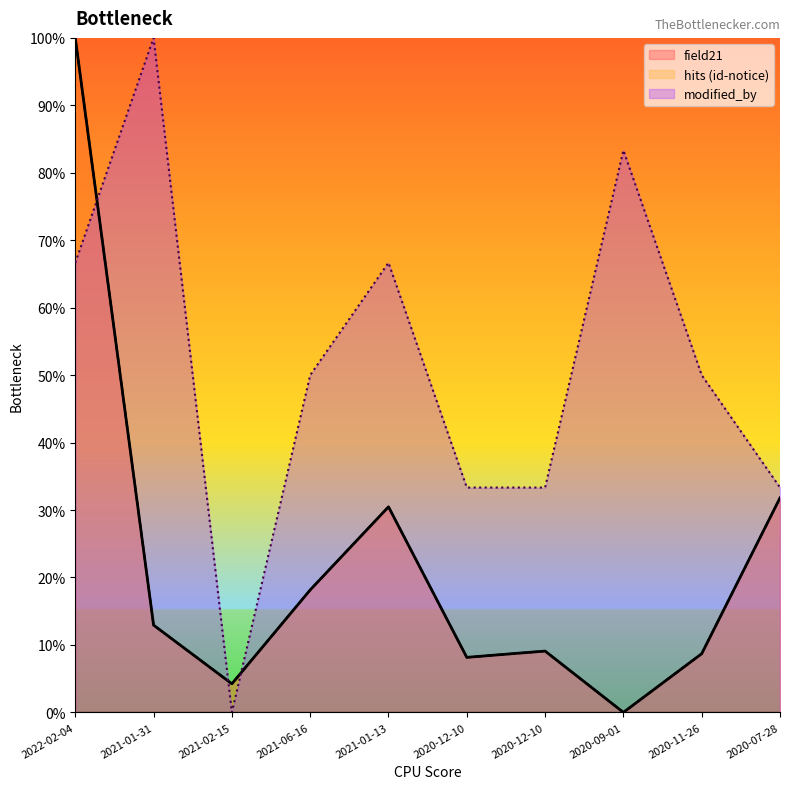

What is the value of the modified_by point at the 1st from the left?

66.7